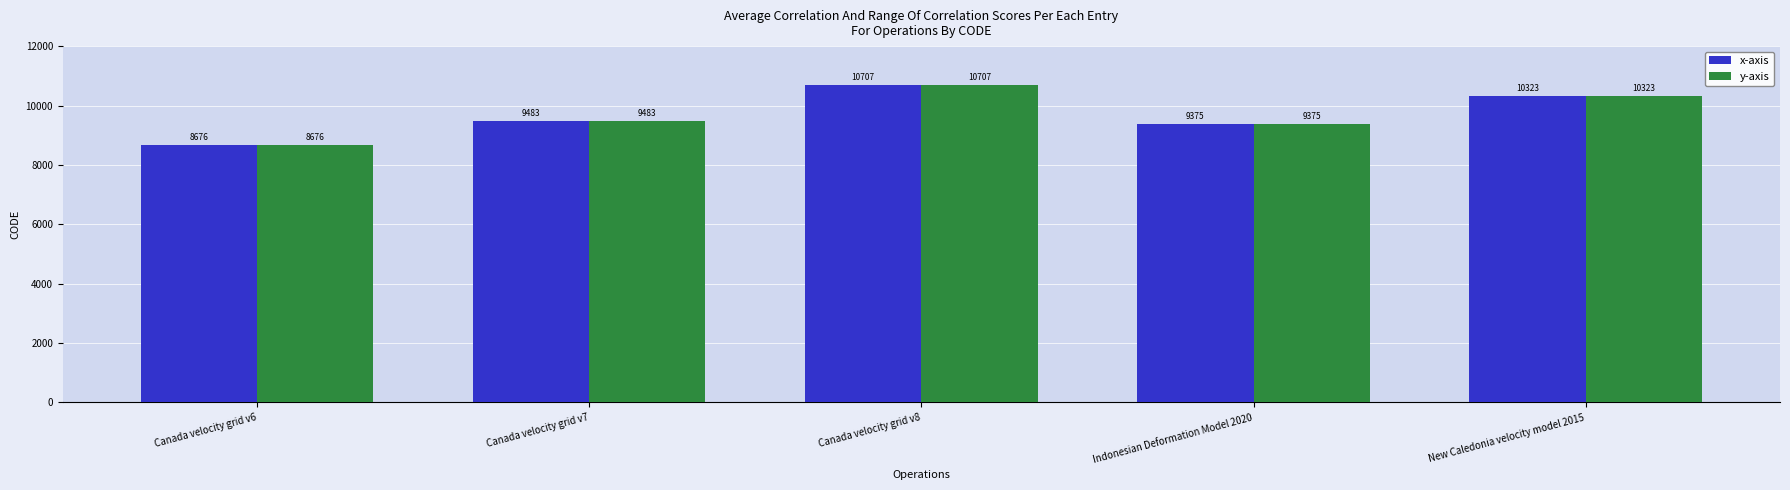

How many data points in x-axis are less than 9483?

2